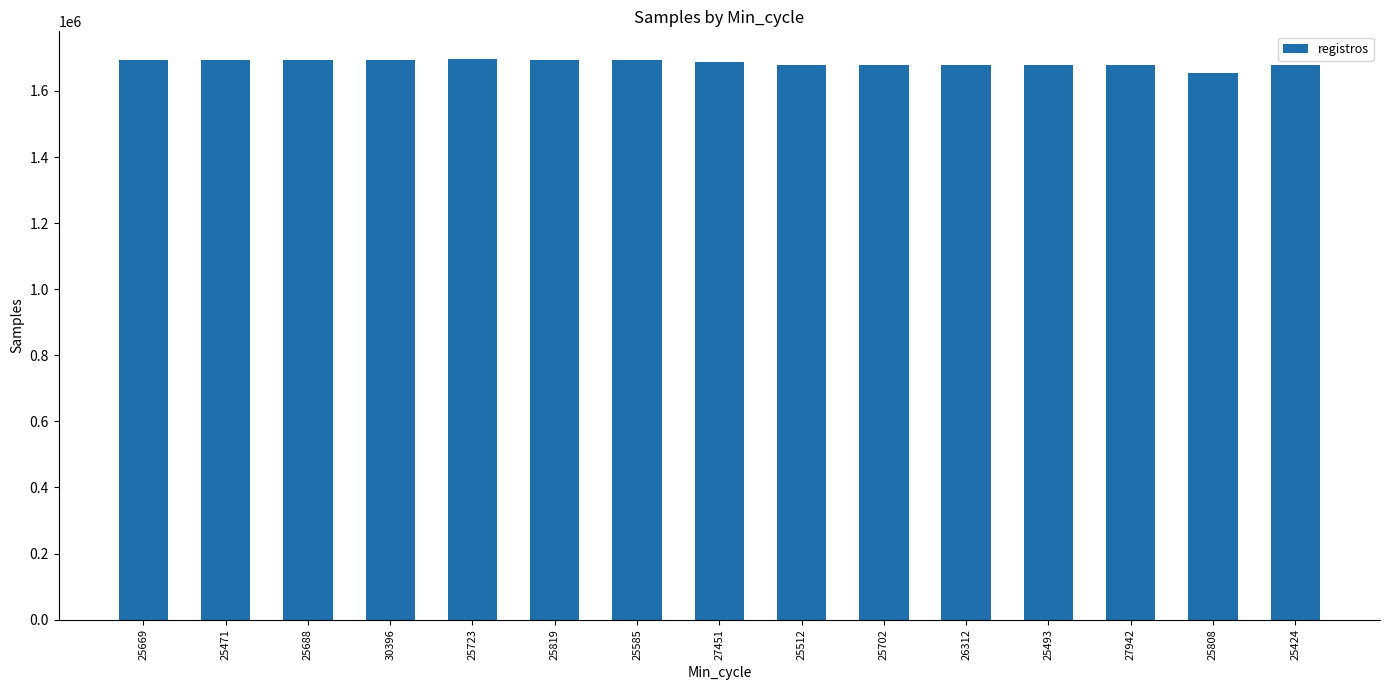

What value does the data have at 25424?

1677890